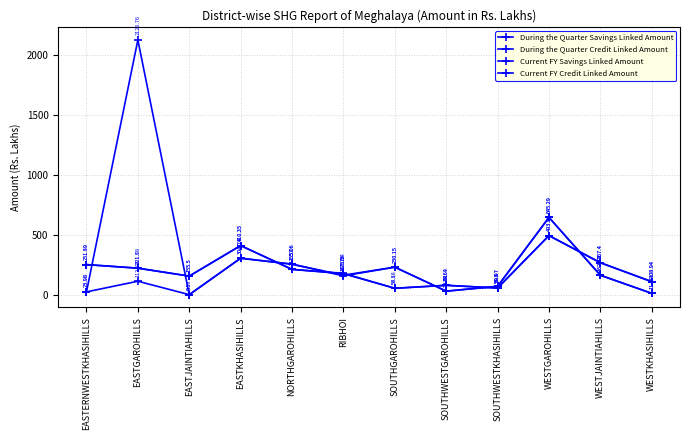

What is the label of the 11th point from the right?

EASTGAROHILLS